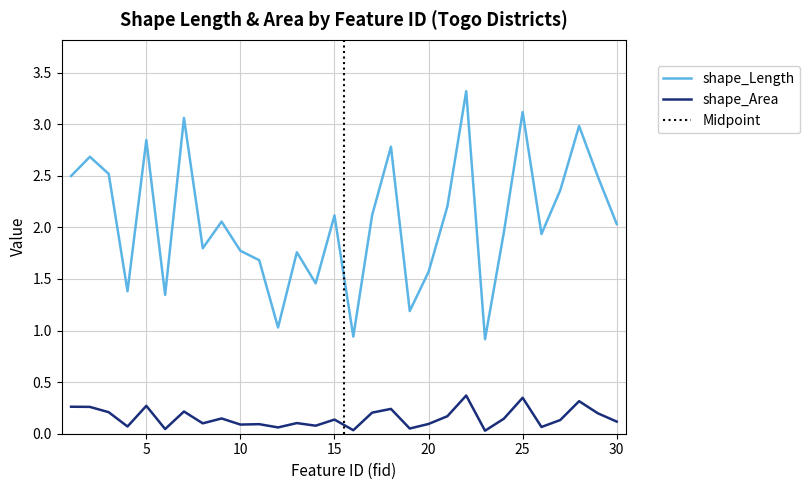

The value of shape_Length at 8 is 1.8. True or false?

True